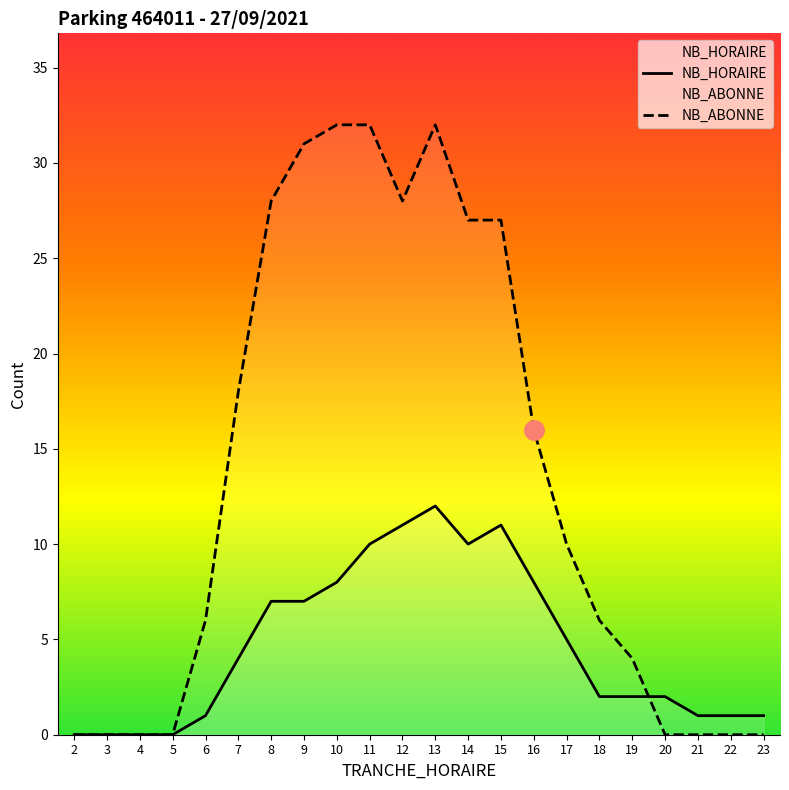

What is the difference between the maximum and second lowest values in the NB_HORAIRE series?

12